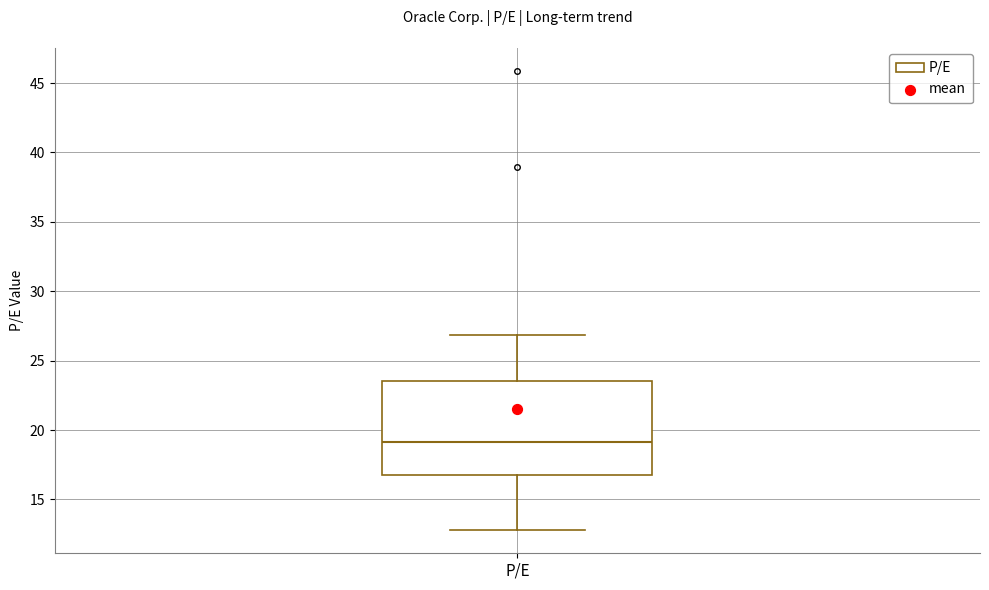

Read this box plot against the y-axis: the position of the median line, the range covered by the box, and the ends of both whiskers. The values are not printed on the chart, so give them approximately, as read against the axis.

median 19.0, box 17.0 to 23.5, whiskers 13.0 to 27.0